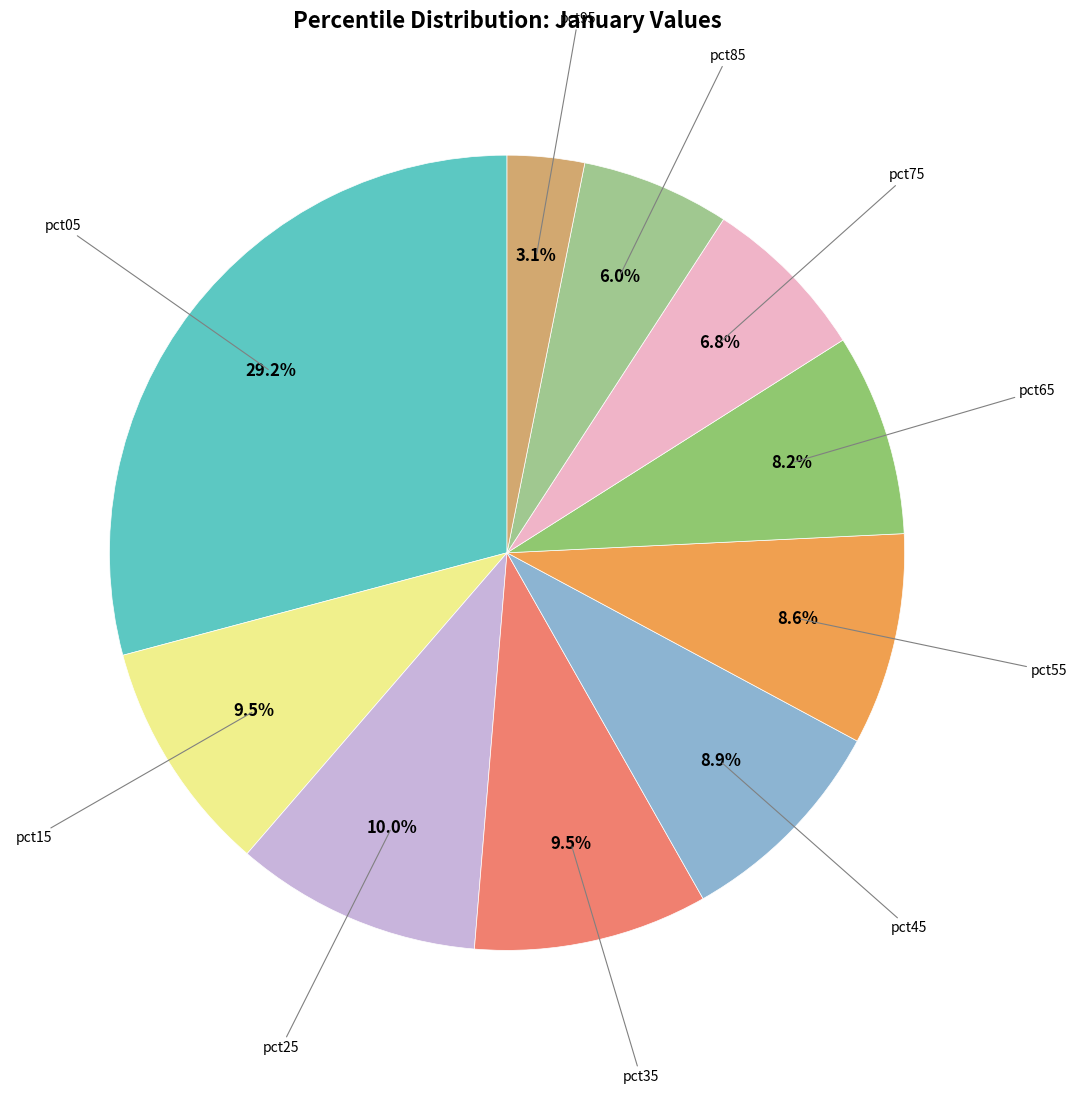

Count the number of slices in the pie.

10